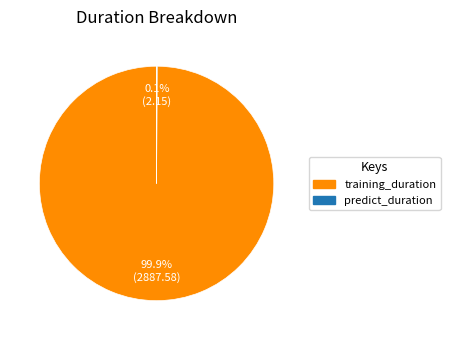

Is training_duration the majority of the pie?

Yes